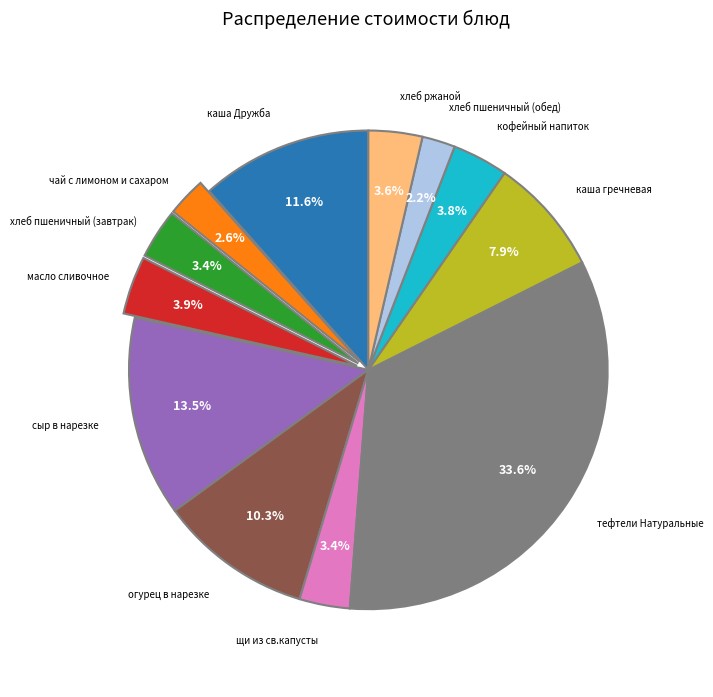

Does any single category account for the majority?

No